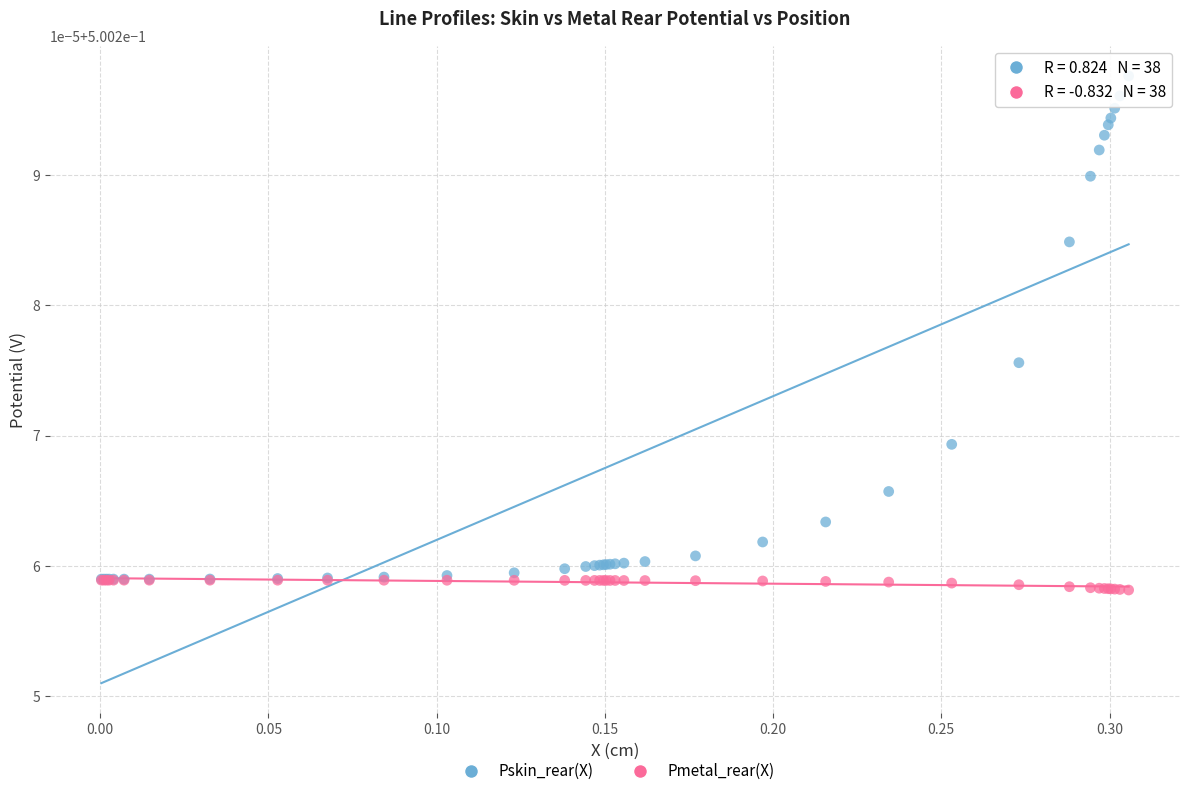

Which series reaches the minimum Y coordinate?

Pmetal_rear(X)